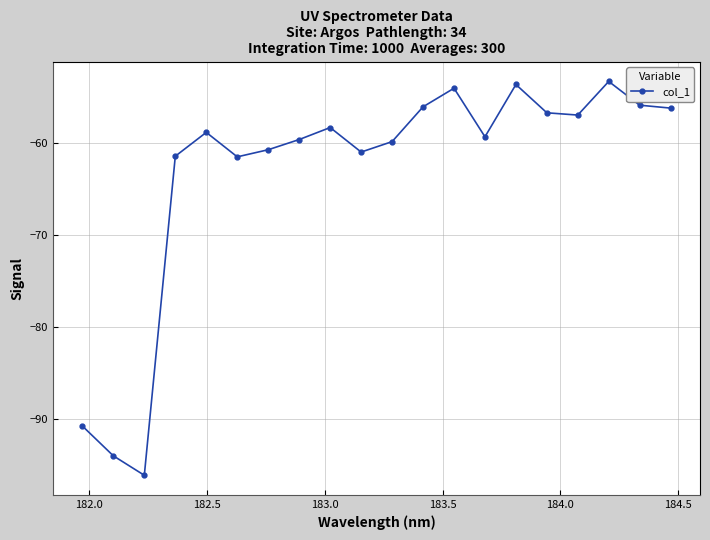

What is the difference between the maximum and minimum values?

42.8